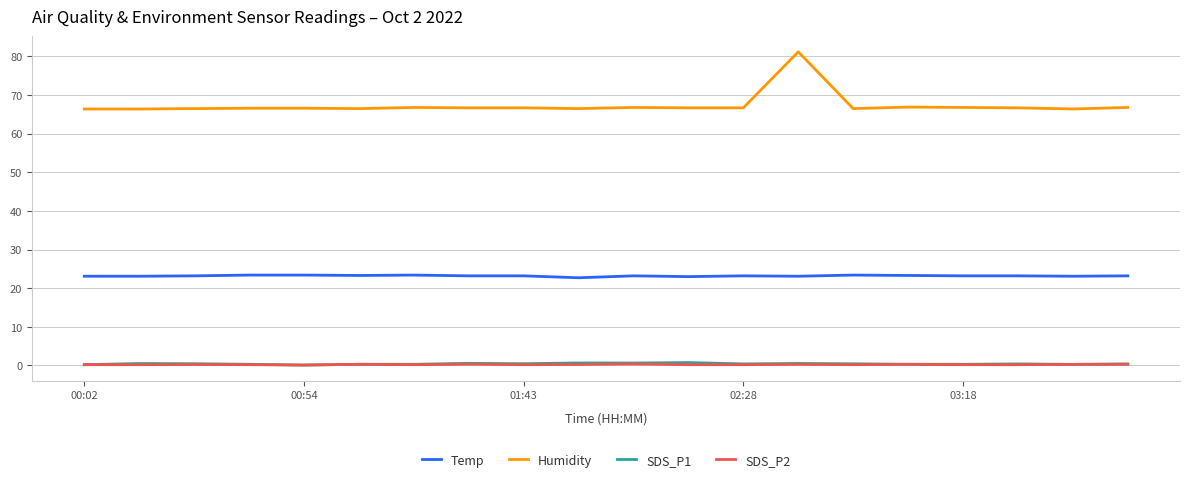

True or false: Humidity and SDS_P2 cross at least once.

False